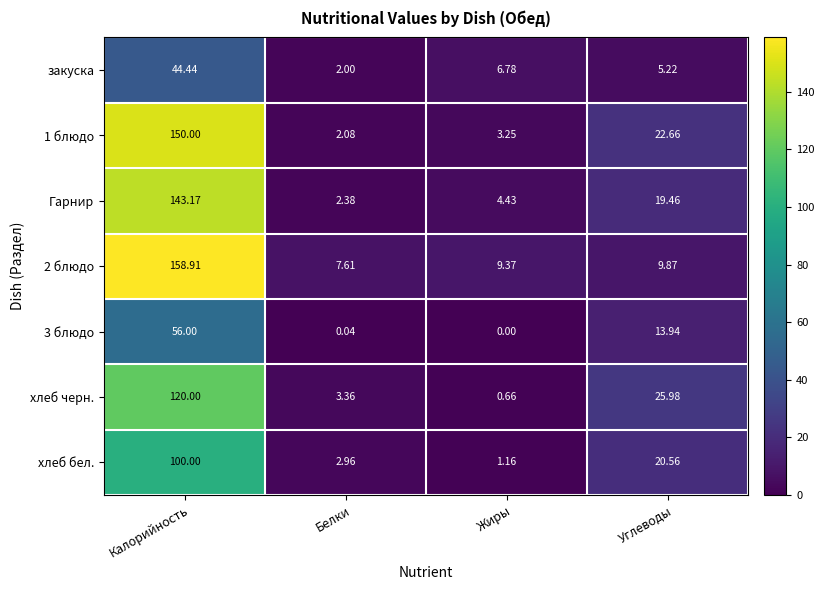

At which category is the sum across all series the highest?

Калорийность